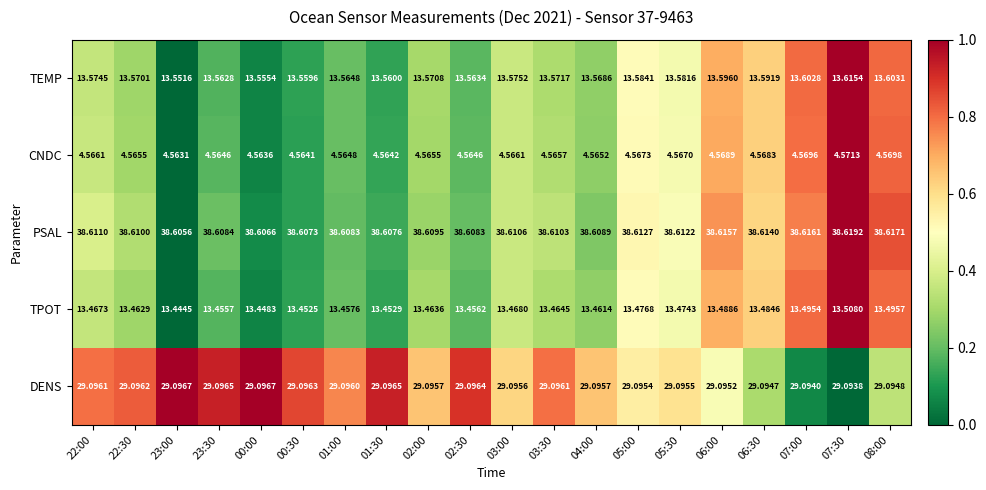

Which series has the largest range (max minus min)?

TEMP